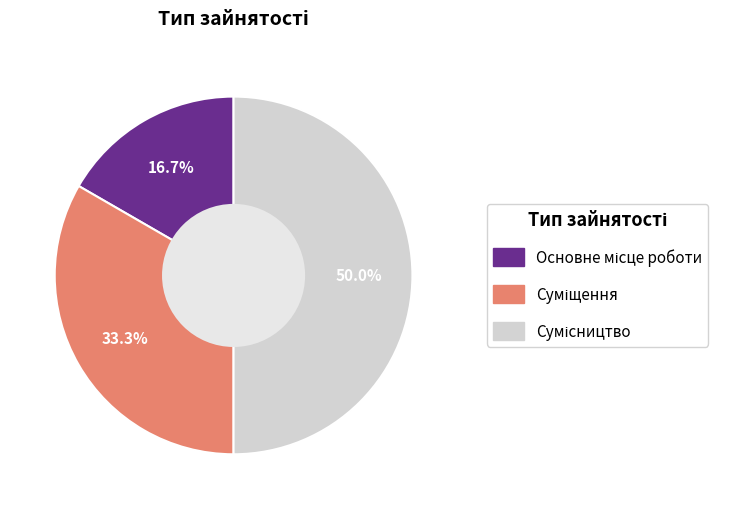

Approximately how many times larger is the value at Основне місце роботи compared to Суміщення?

0.5